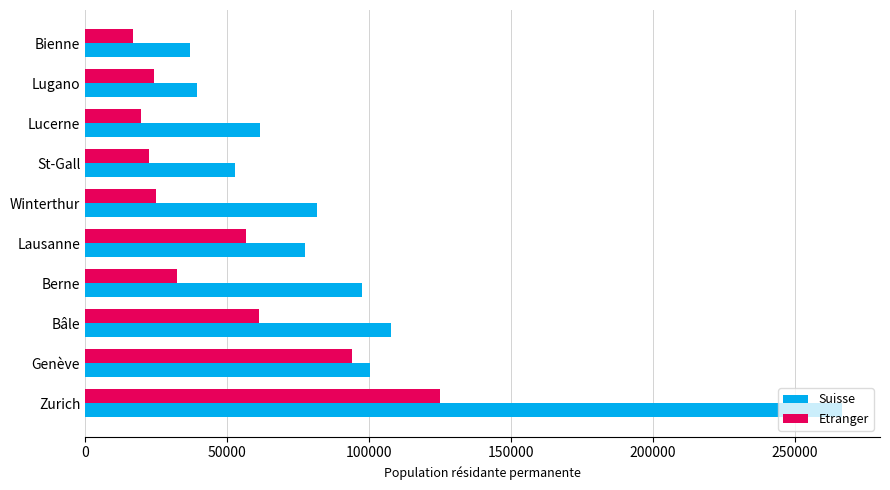

What is the greatest value displayed?

266536